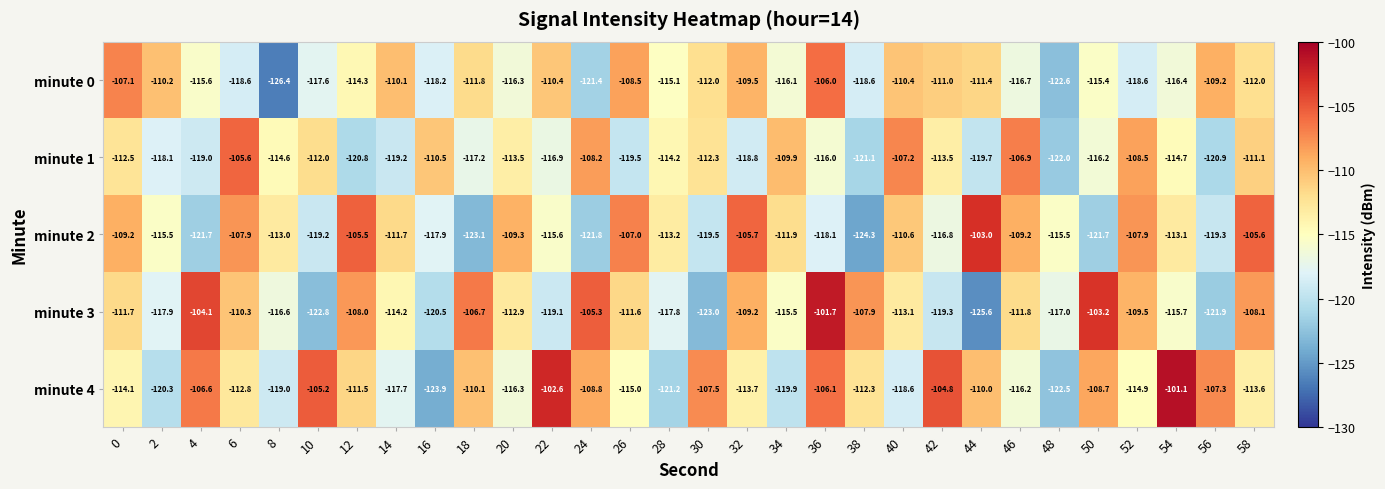

List the series in order of their overall mean, lowest first.

minute 1, minute 0, minute 2, minute 3, minute 4